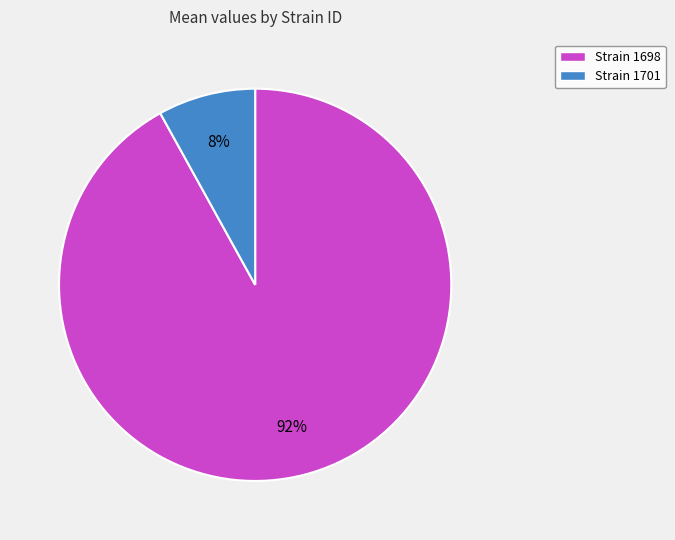

Rank the categories by value from highest to lowest.

Strain 1698, Strain 1701